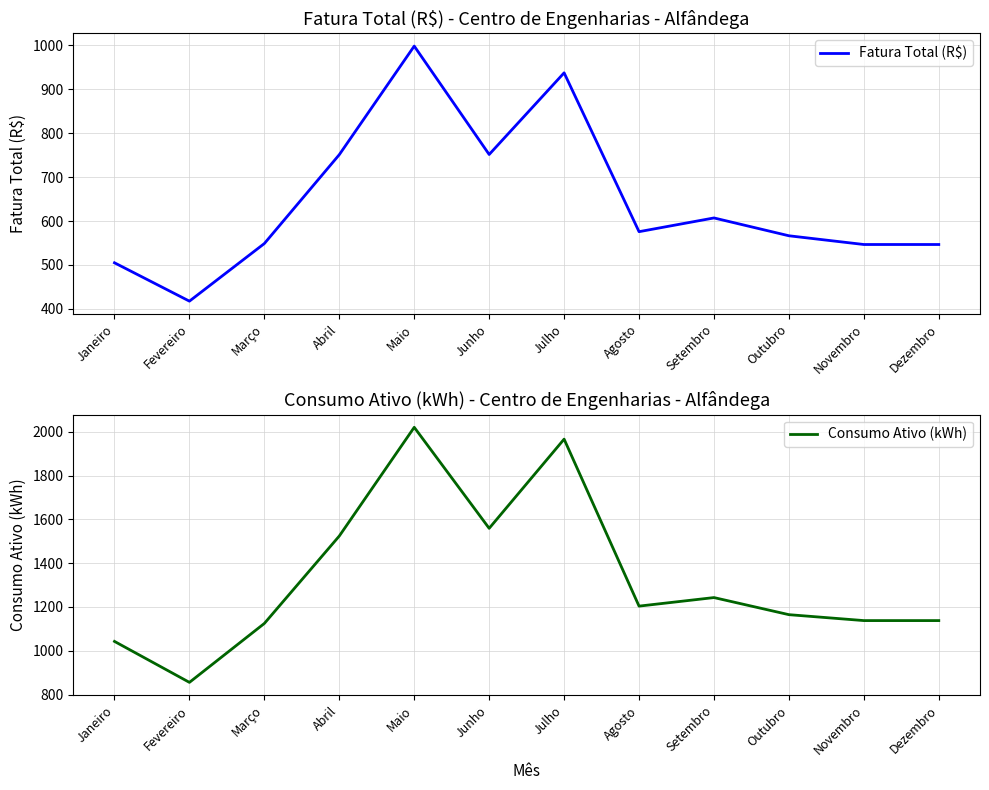

What is the label of the 10th point from the right?

Março